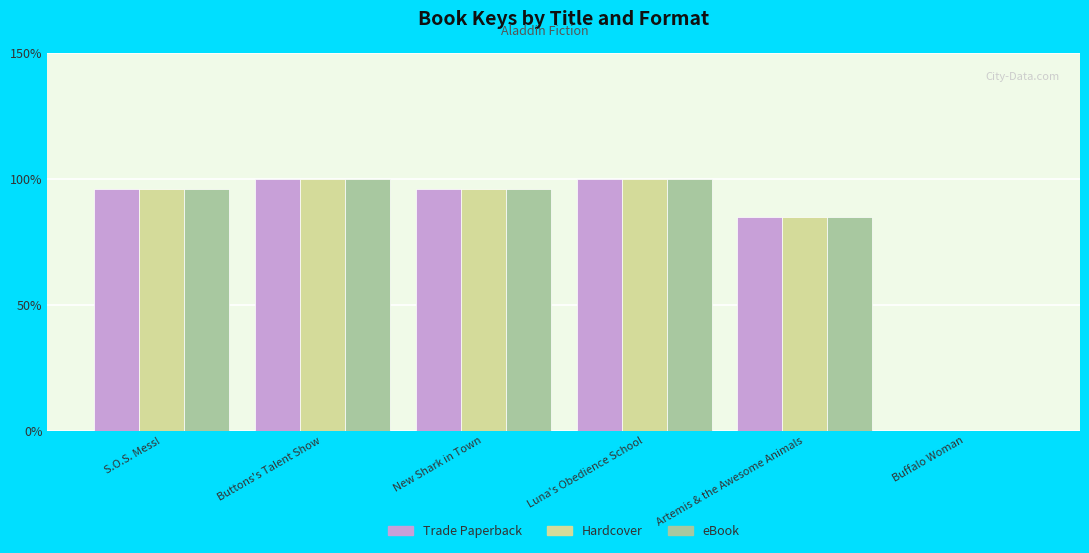

What is the highest value of the Trade Paperback series?

100.0